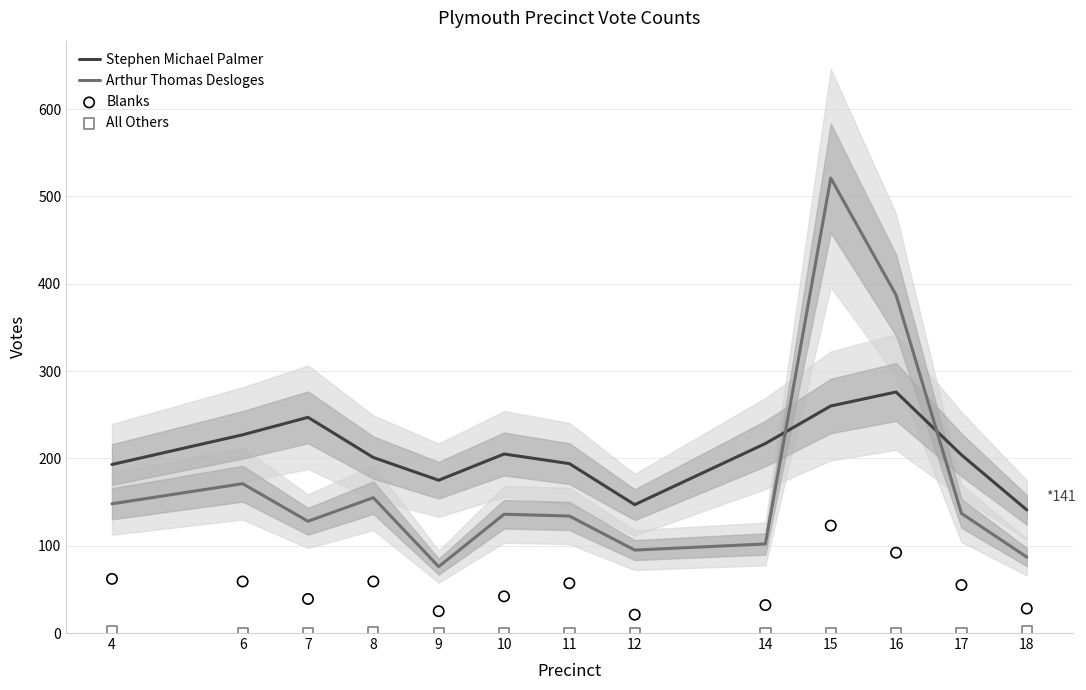

Which series has the largest total across all categories?

Stephen Michael Palmer